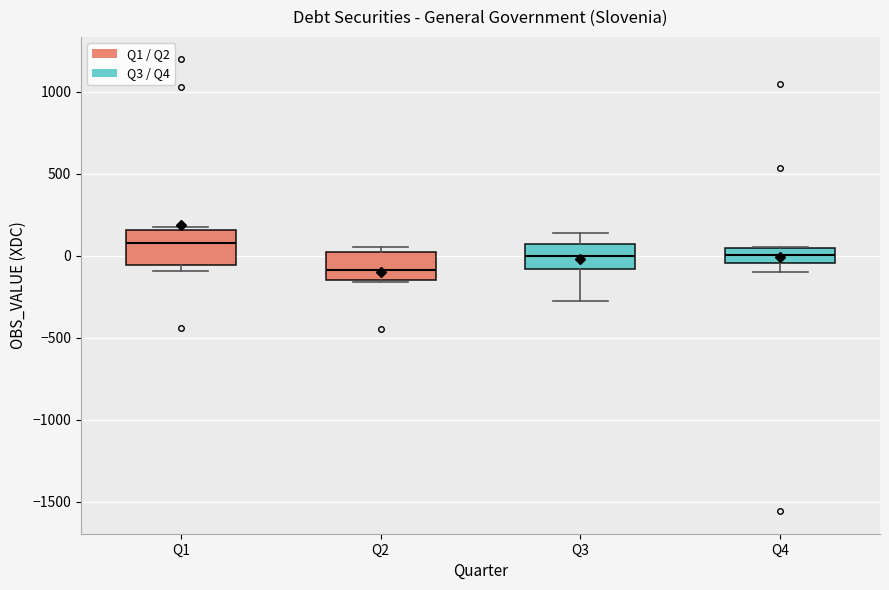

Reading left to right, transcribe this box plot: for each box, give where its median line is, the range the box spans, and where its two whiskers end, as read against the y-axis. The values are not printed on the chart, so give them approximately, as read against the axis.

Q1: median 100, box -50 to 150, whiskers -100 to 150 (just above the box's upper edge)
Q2: median -100, box -150 to 0, whiskers -150 to 50
Q3: median 0, box -100 to 50, whiskers -300 to 150
Q4: median 0, box -50 to 50, whiskers -100 to 50